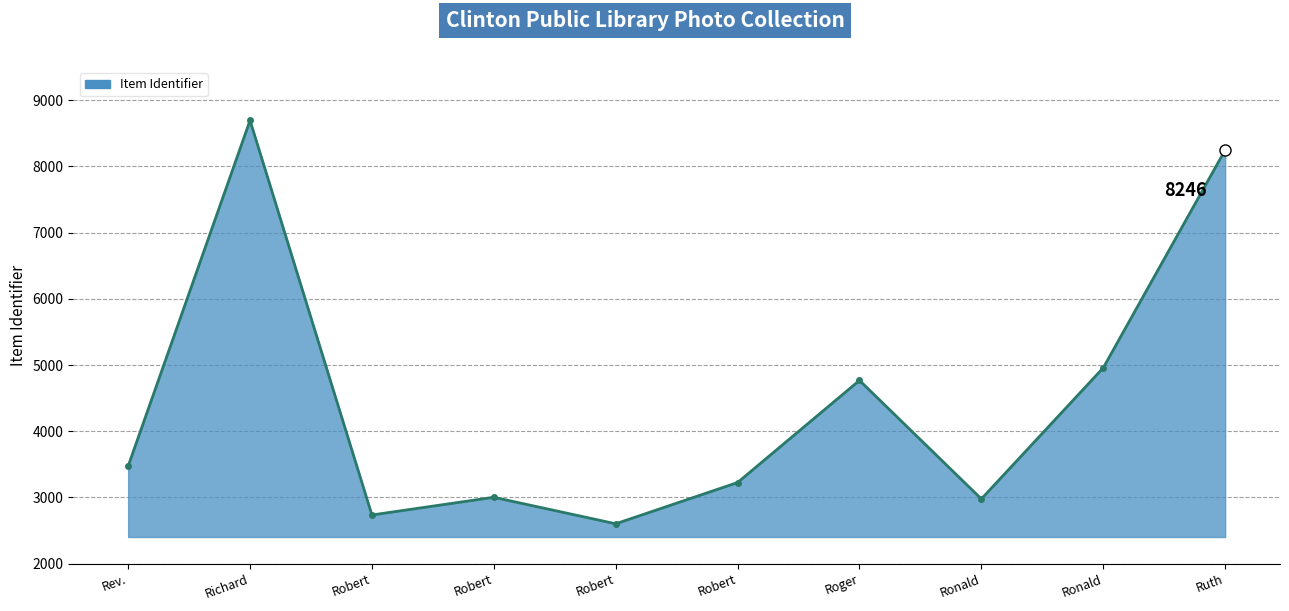

How many lines are shown in the chart?

1